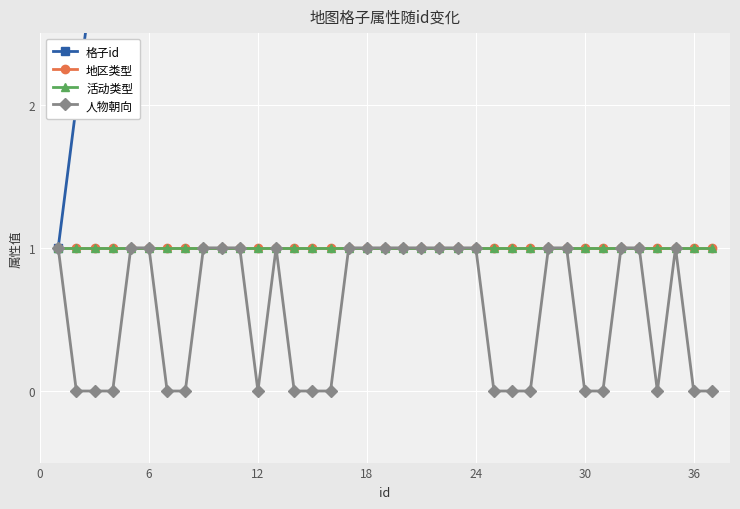

What is the value of the 活动类型 point at the 23rd from the left?

1